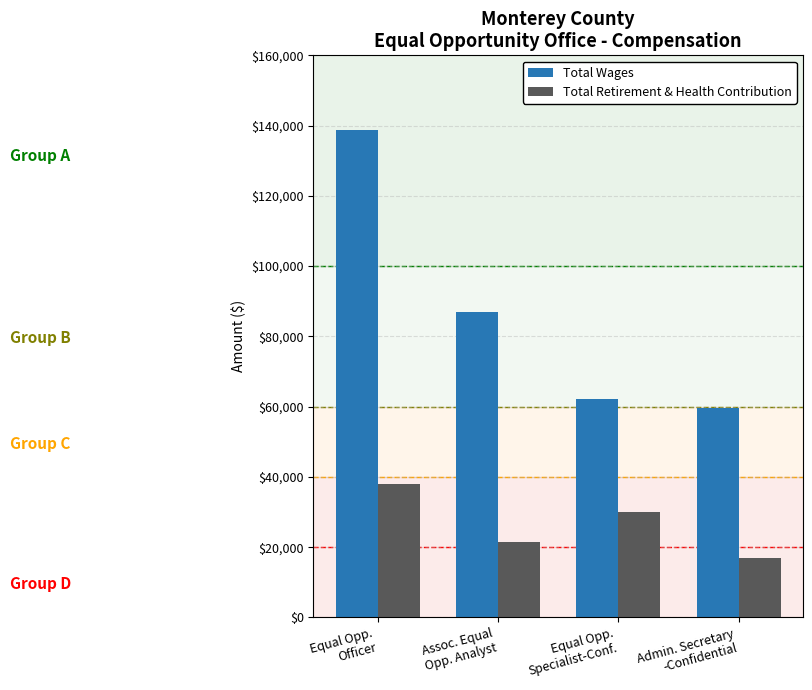

Reading left to right, extract all data points from this chart.

Total Wages: Equal Opp.
Officer=138827	Assoc. Equal
Opp. Analyst=87041	Equal Opp.
Specialist-Conf.=62148	Admin. Secretary
-Confidential=59702
Total Retirement & Health Contribution: Equal Opp.
Officer=37880	Assoc. Equal
Opp. Analyst=21381	Equal Opp.
Specialist-Conf.=29973	Admin. Secretary
-Confidential=16835